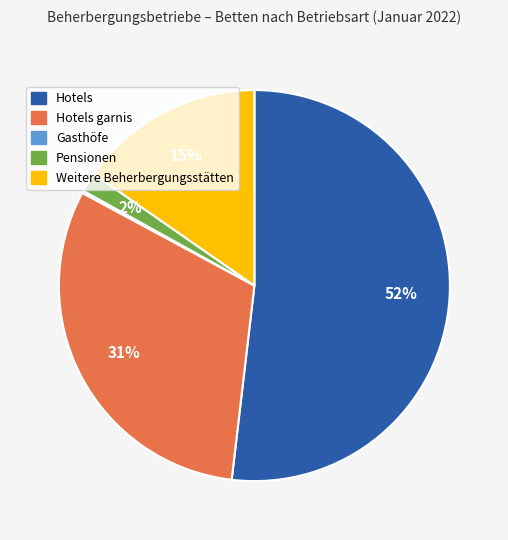

Does any single category account for the majority?

Yes